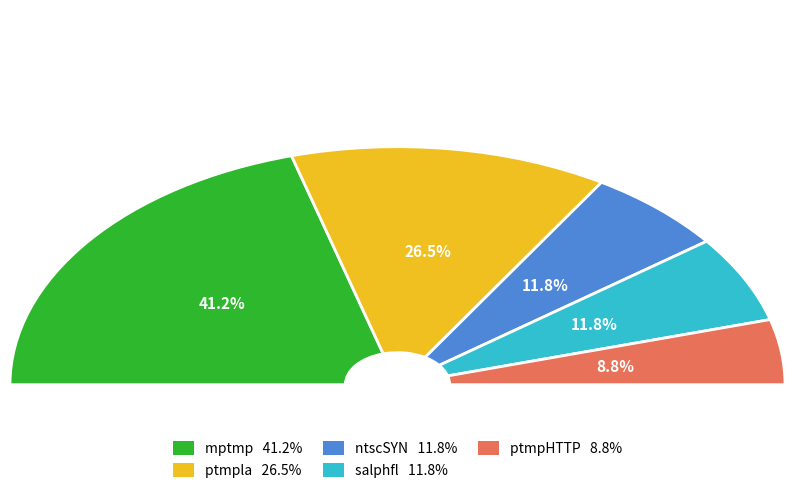

How many slices are in this pie chart?

5